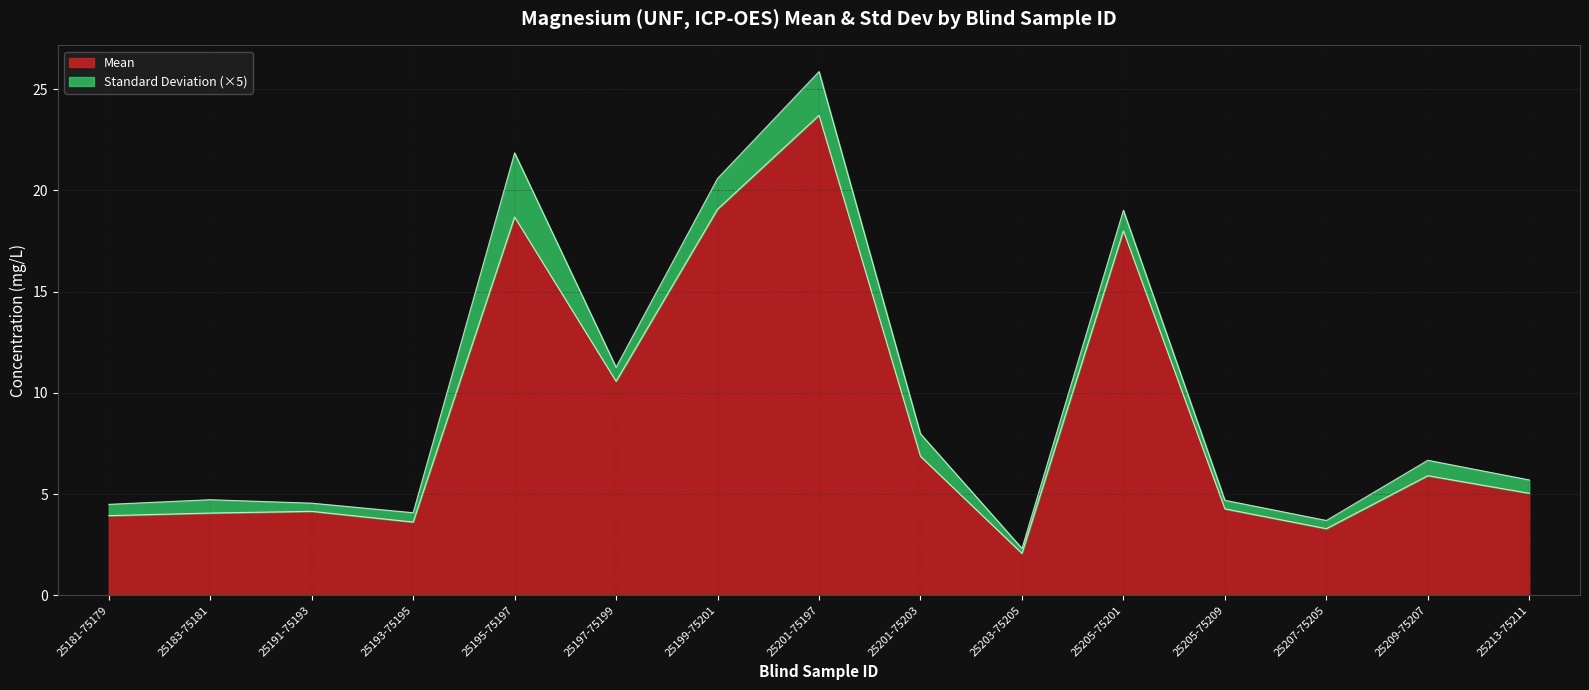

What is the smallest value displayed?

2.1